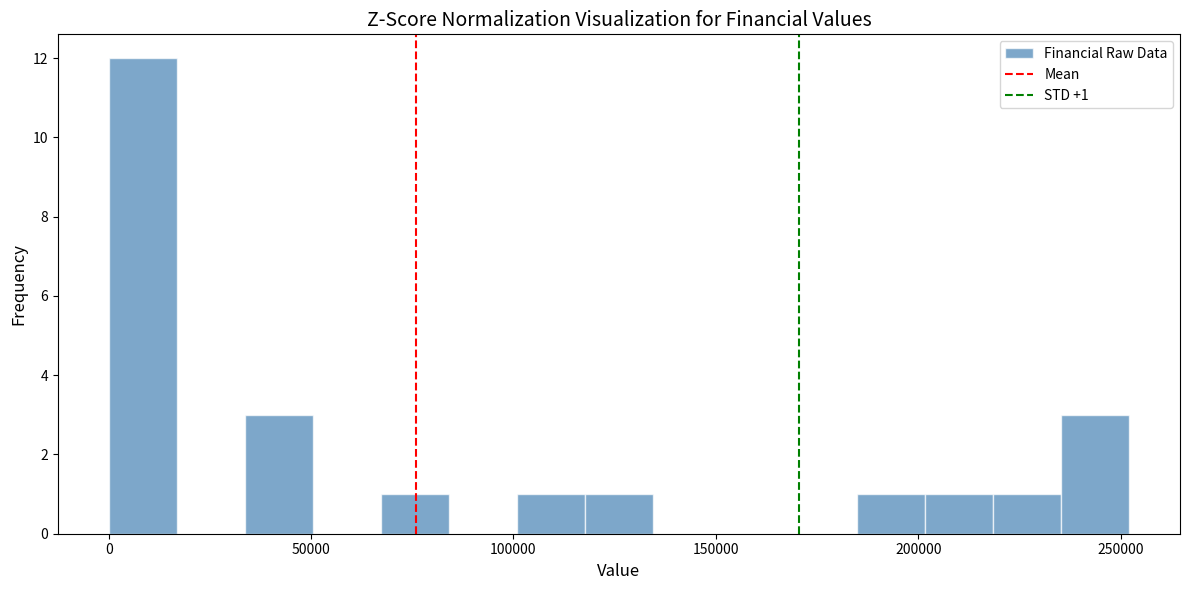

Read against the x-axis, roughly where is the centre of the tallest bar?

10000